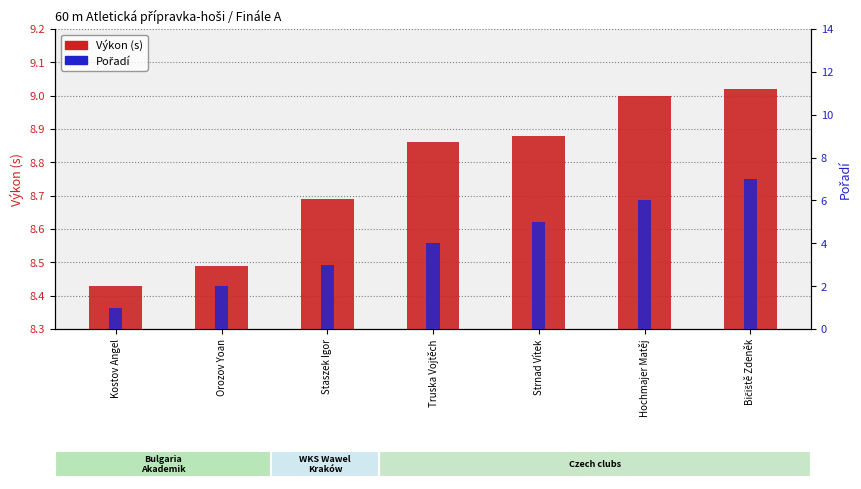

What is the difference between the highest and lowest values at Hochmajer Matěj?

3.0